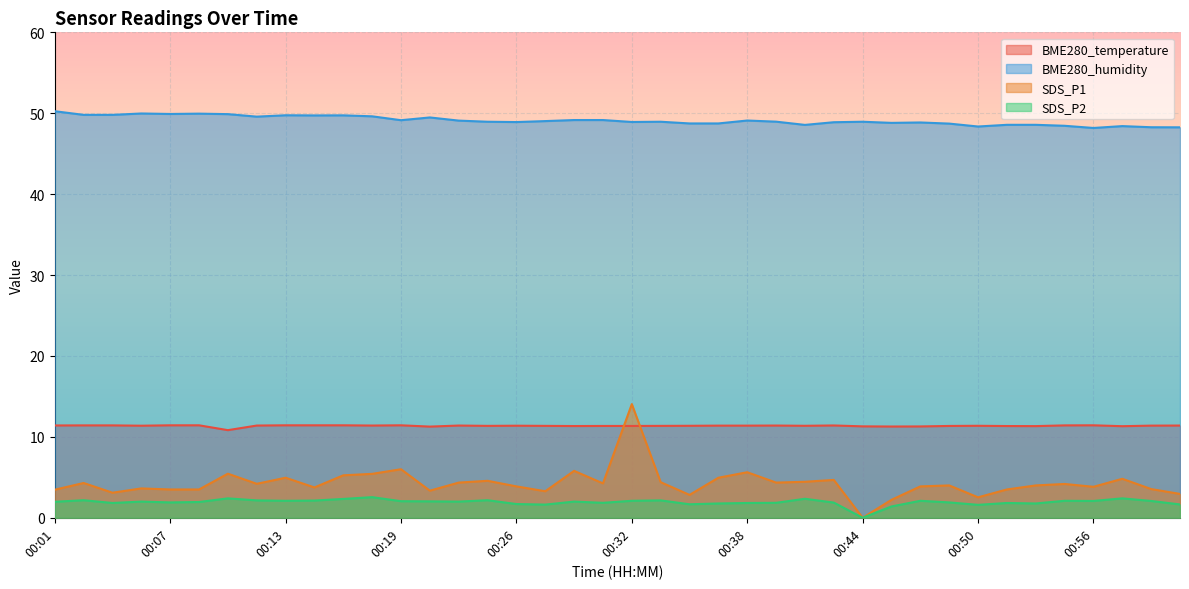

Where is the first local maximum for BME280_humidity?

00:06